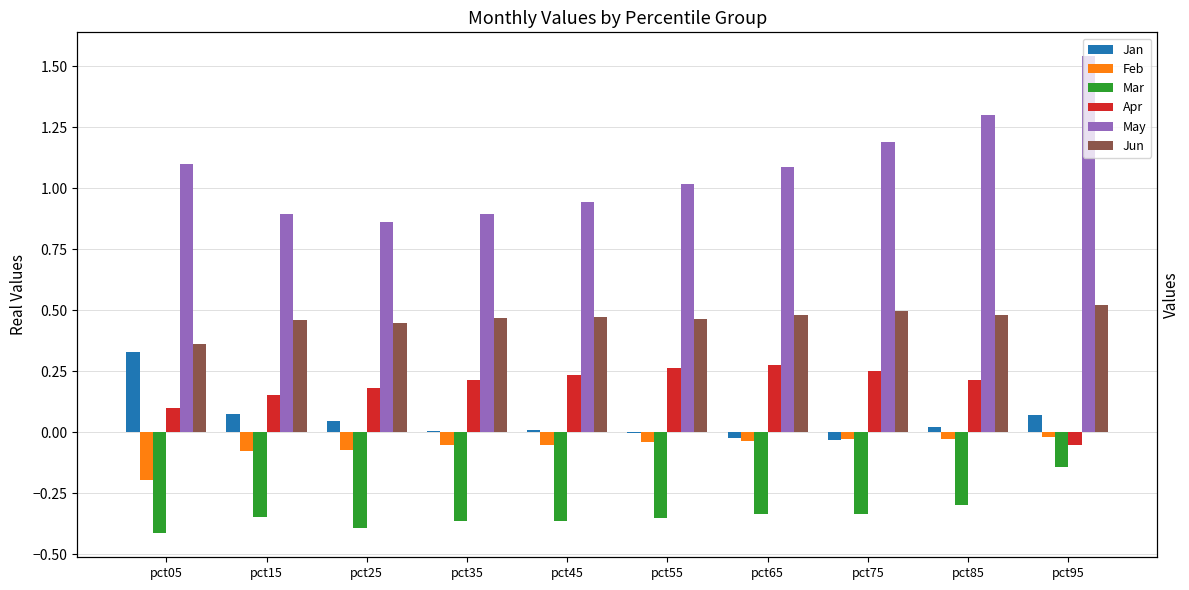

Which category has the highest value in the May series?

pct95